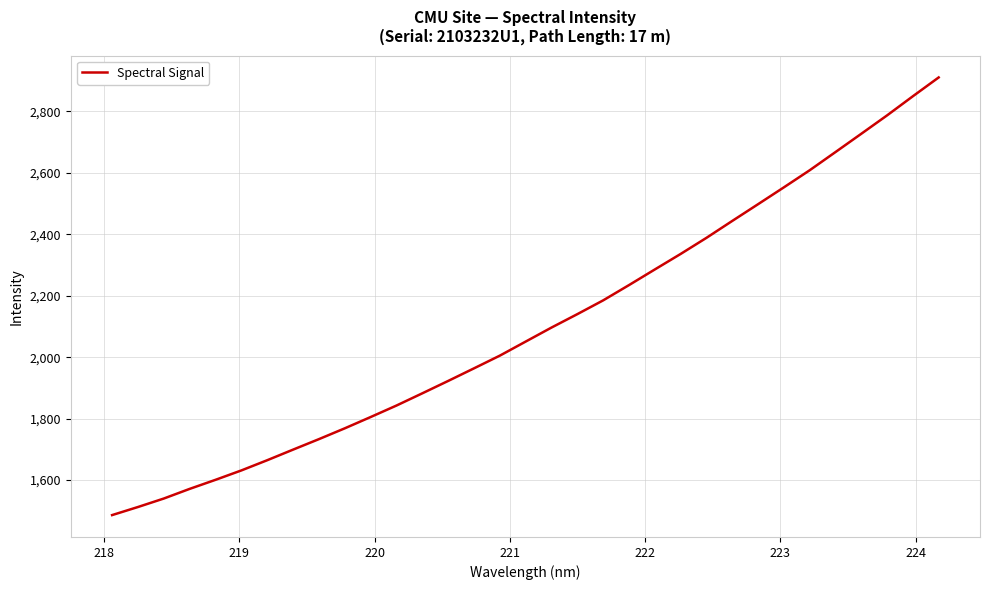

What is the difference between the maximum and minimum values?

1424.2